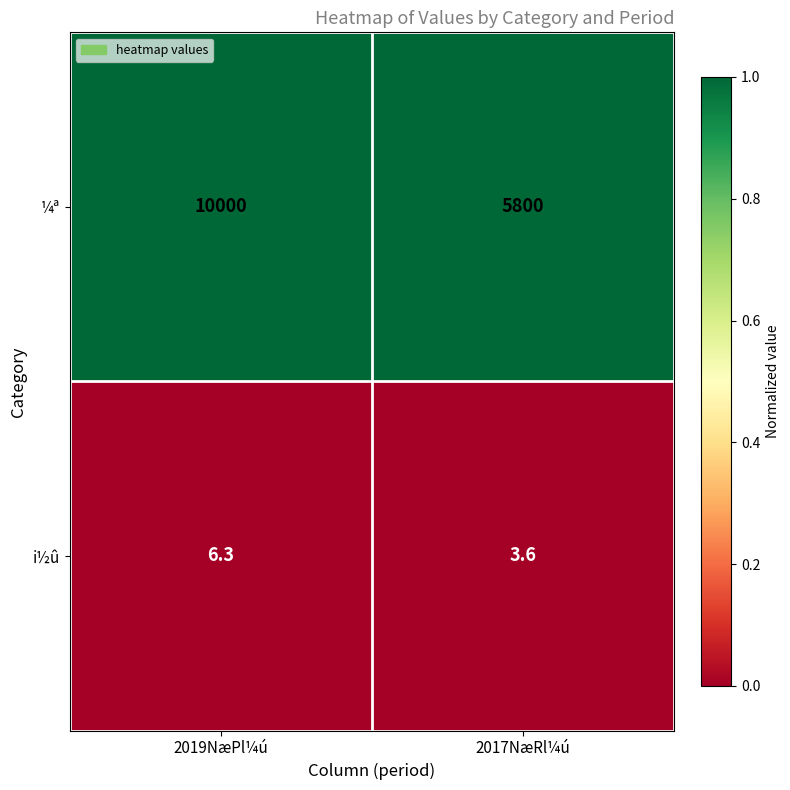

Which series has the largest total across all categories?

¼ª